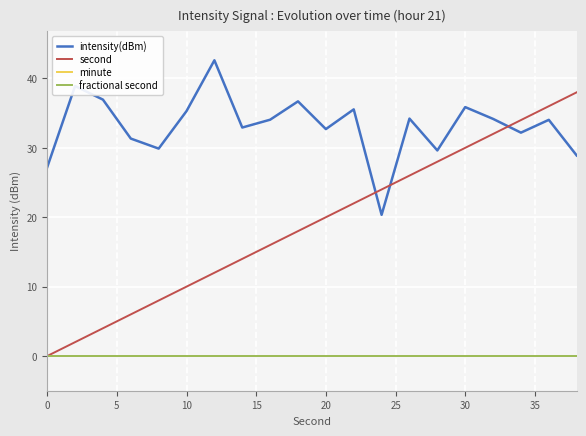

At how many categories does at least one series exceed 7?

20